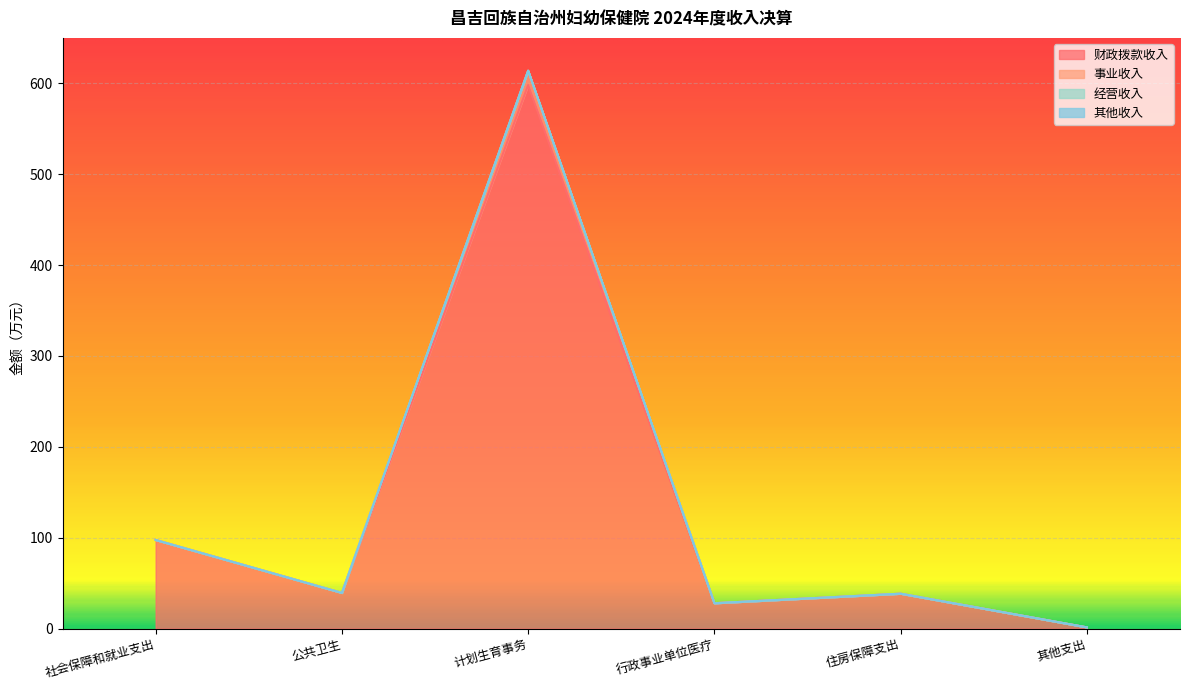

How many lines are shown in the chart?

4